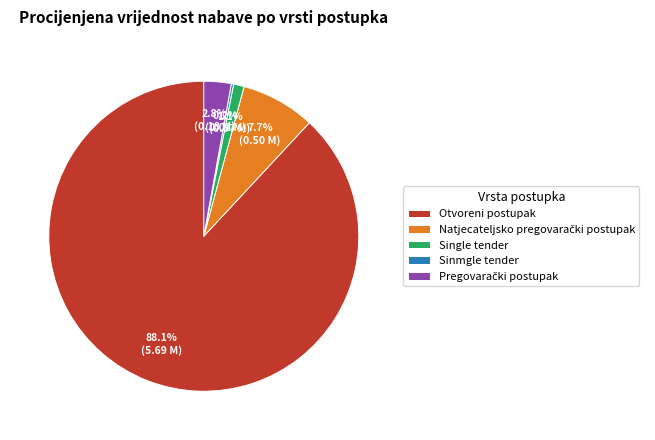

Which slice is the largest?

Otvoreni postupak